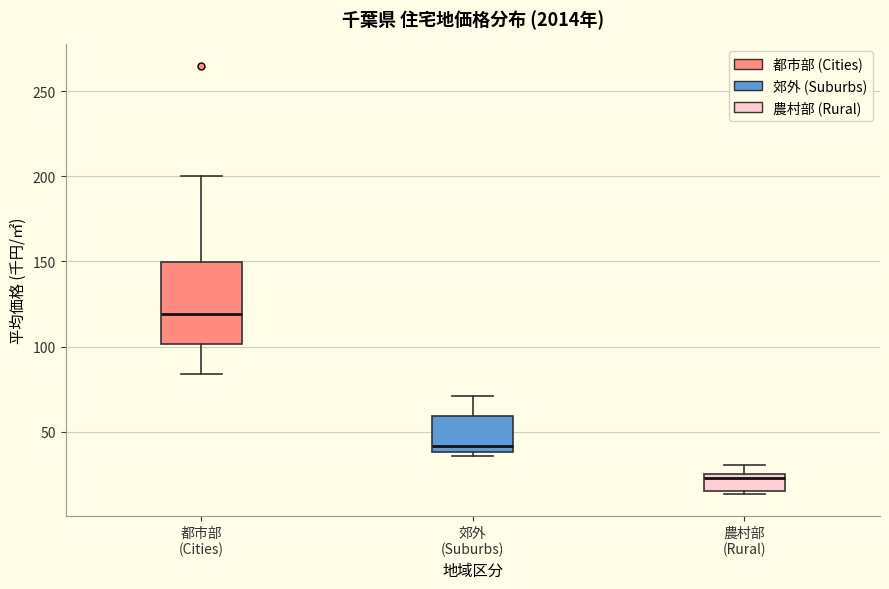

Which box has the lowest median line?

農村部 (Rural)